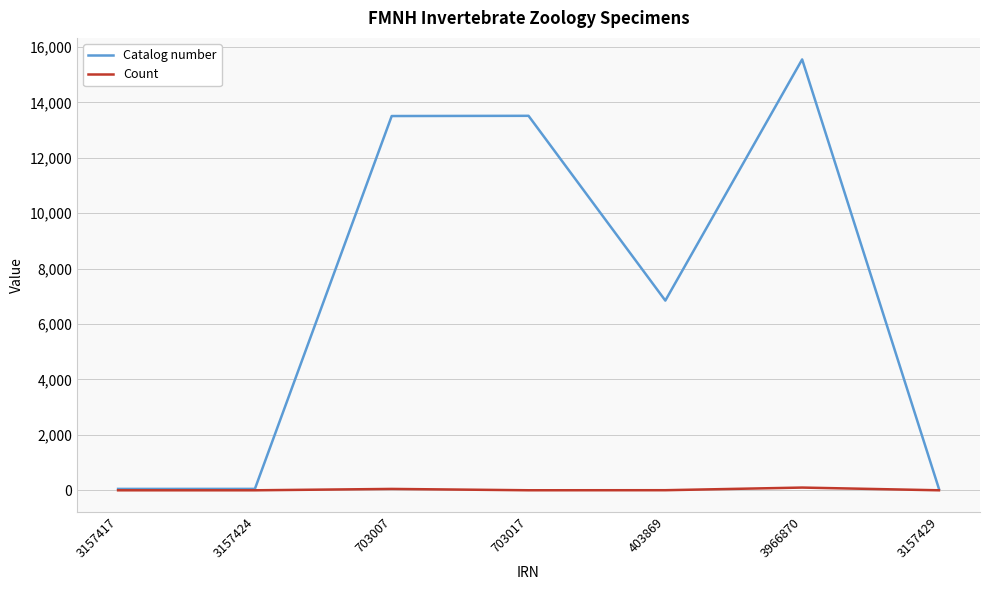

Which series changed the most between 703017 and 3157429?

Catalog number